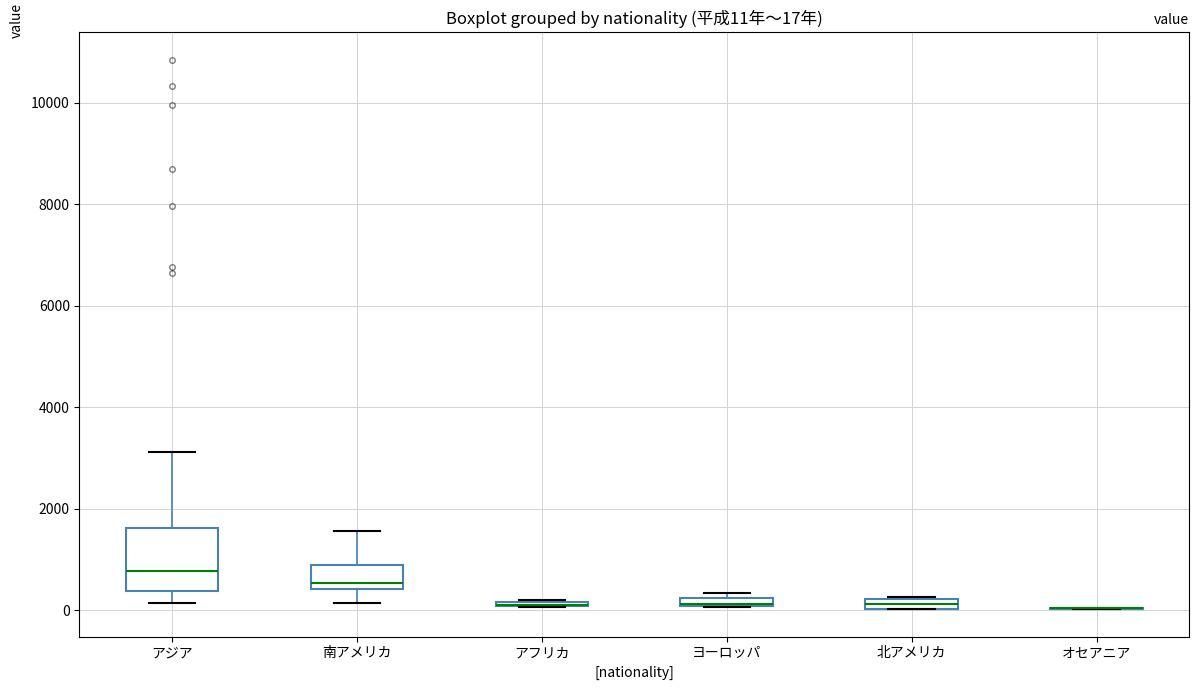

Which box is the tallest, from its lower edge to its upper edge?

アジア